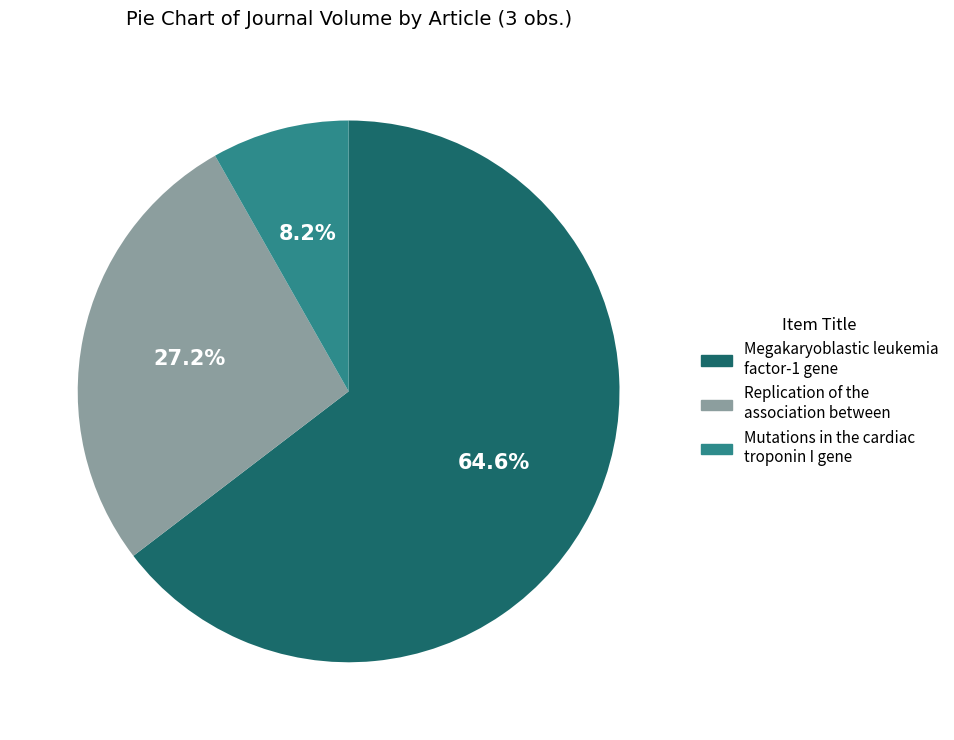

Is the sum of Replication of the association between and Mutations in the cardiac troponin I gene greater than half?

No